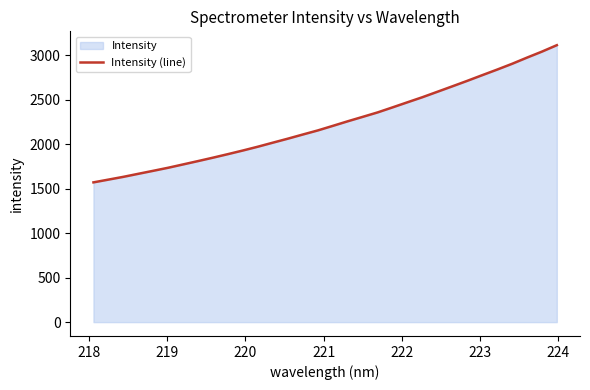

What is the minimum value shown in the chart?

1570.9